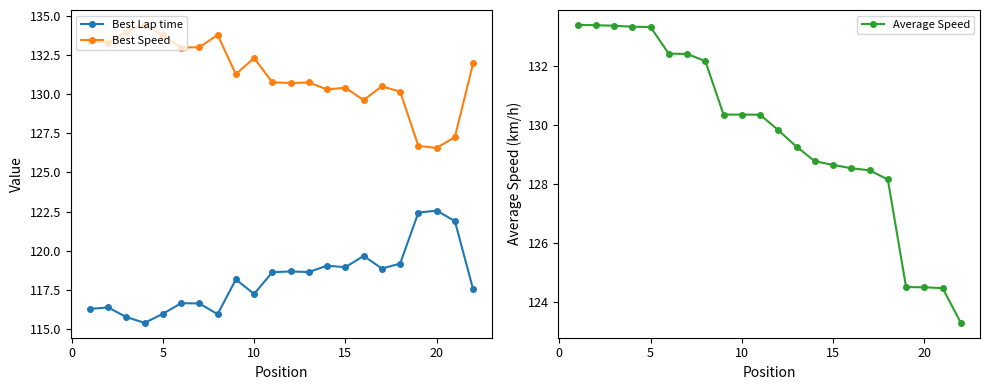

Does the chart have visible grid lines?

No